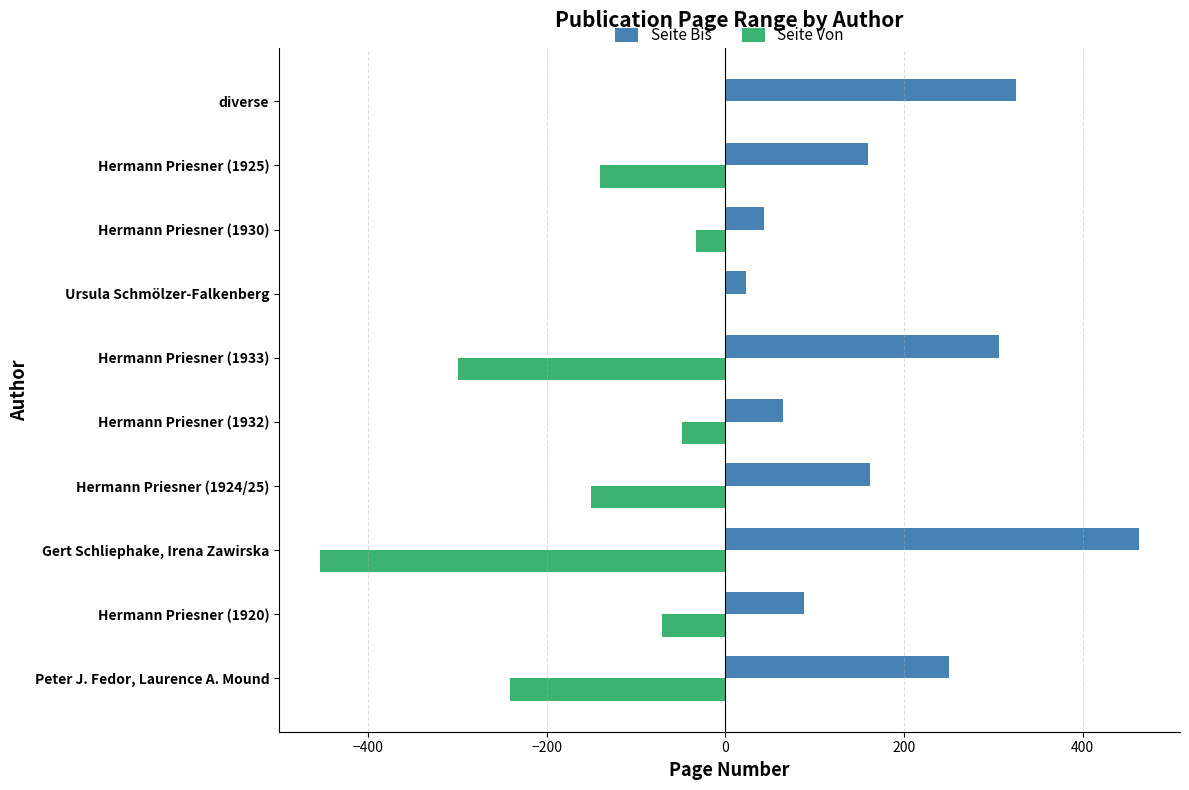

True or false: Seite Von has a value of -227 at Hermann Priesner (1925).

False